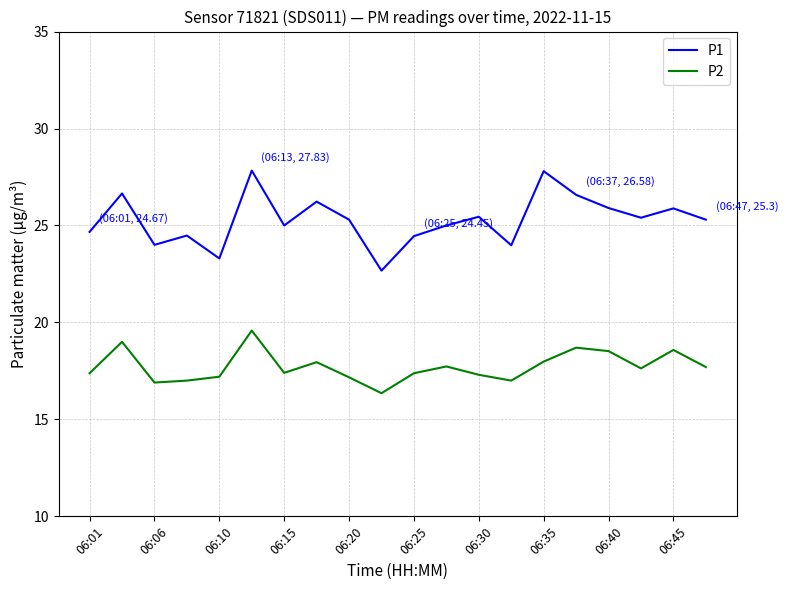

What is the difference between the maximum and minimum values in the P1 series?

5.2